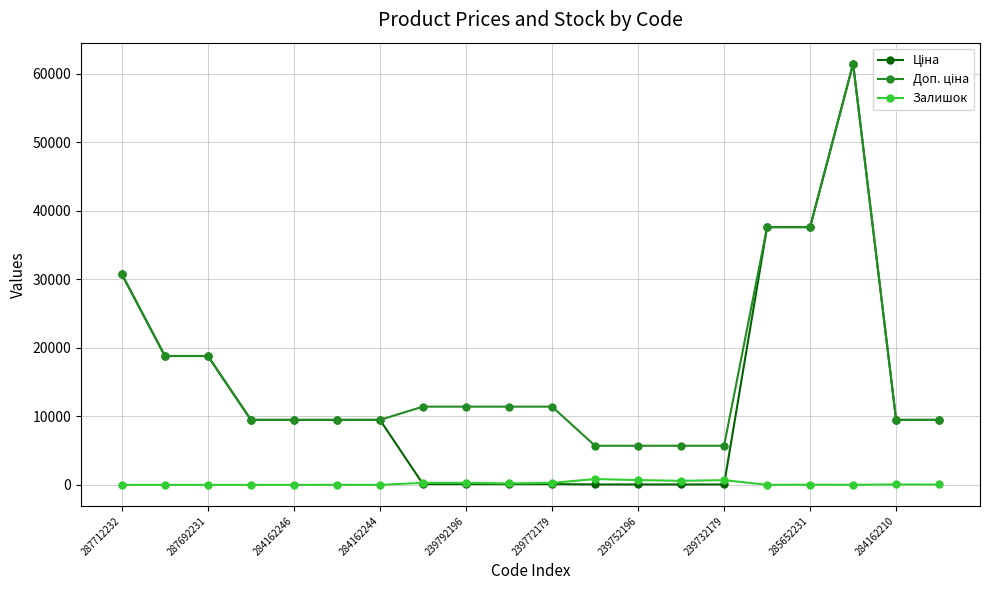

At how many categories does at least one series exceed 27004?

4